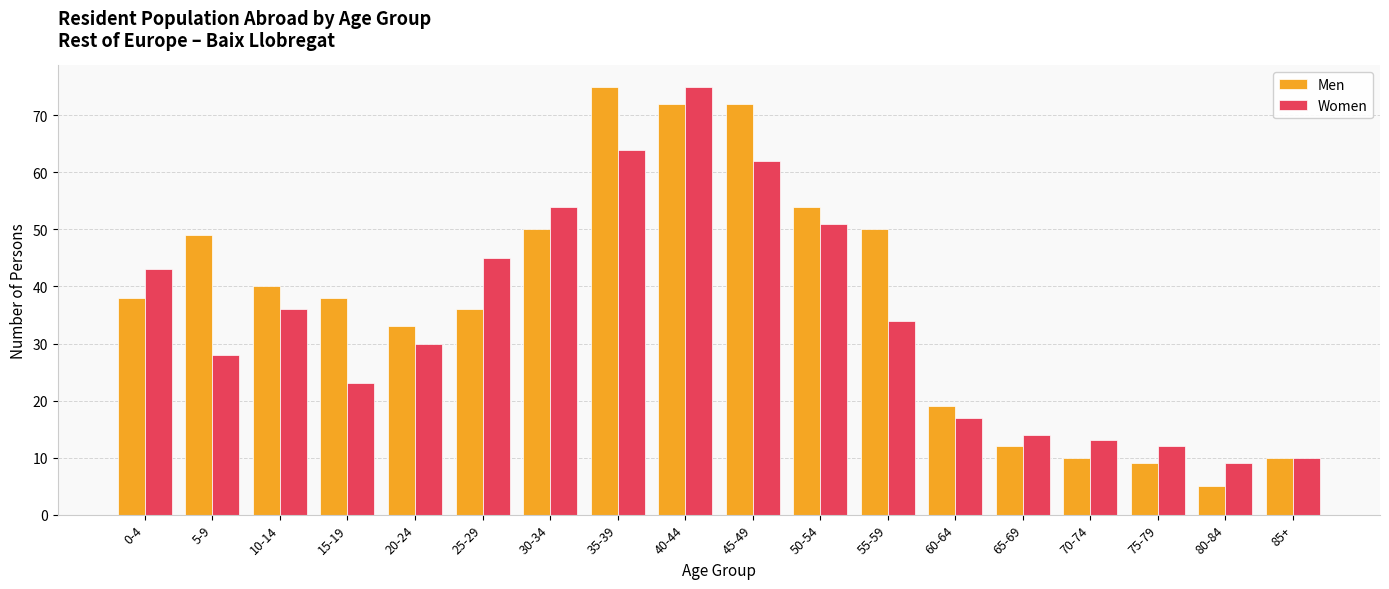

What is the total value across all series at 80-84?

14